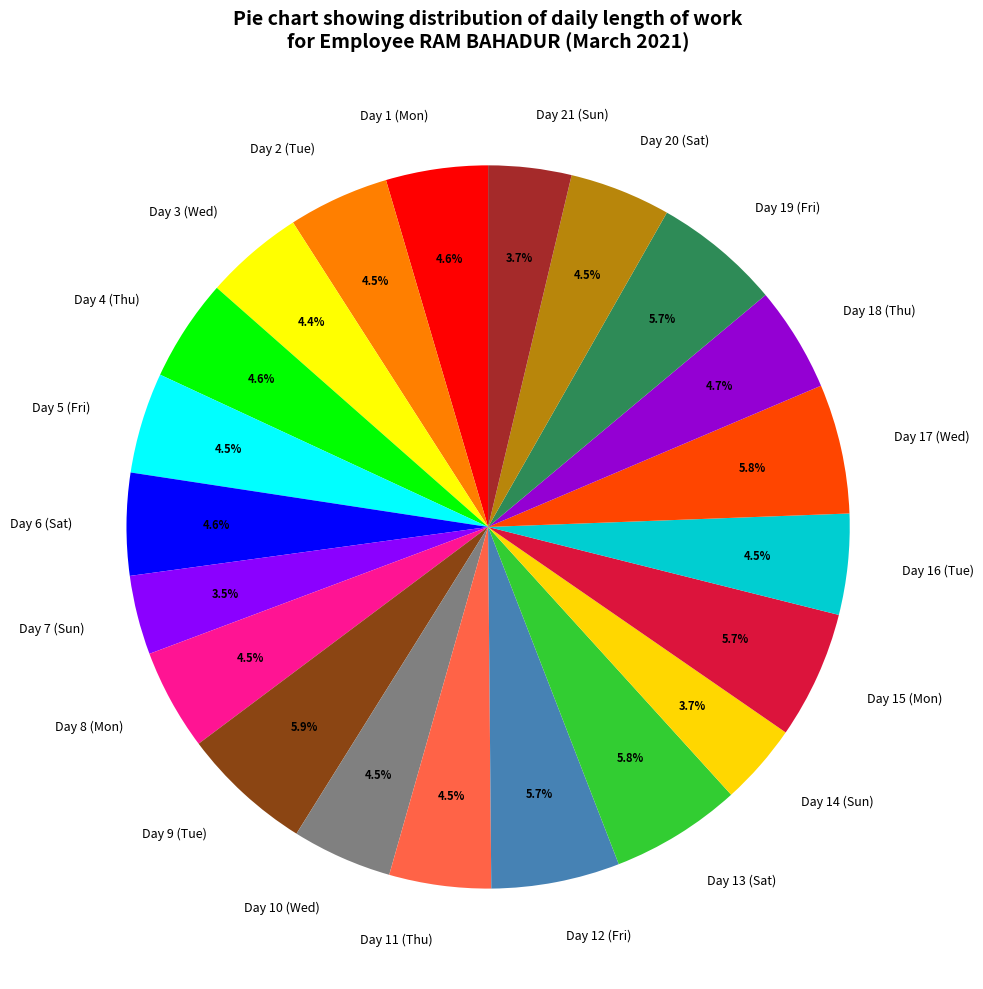

What percentage do Day 6 (Sat) and Day 11 (Thu) together represent?

9.1%